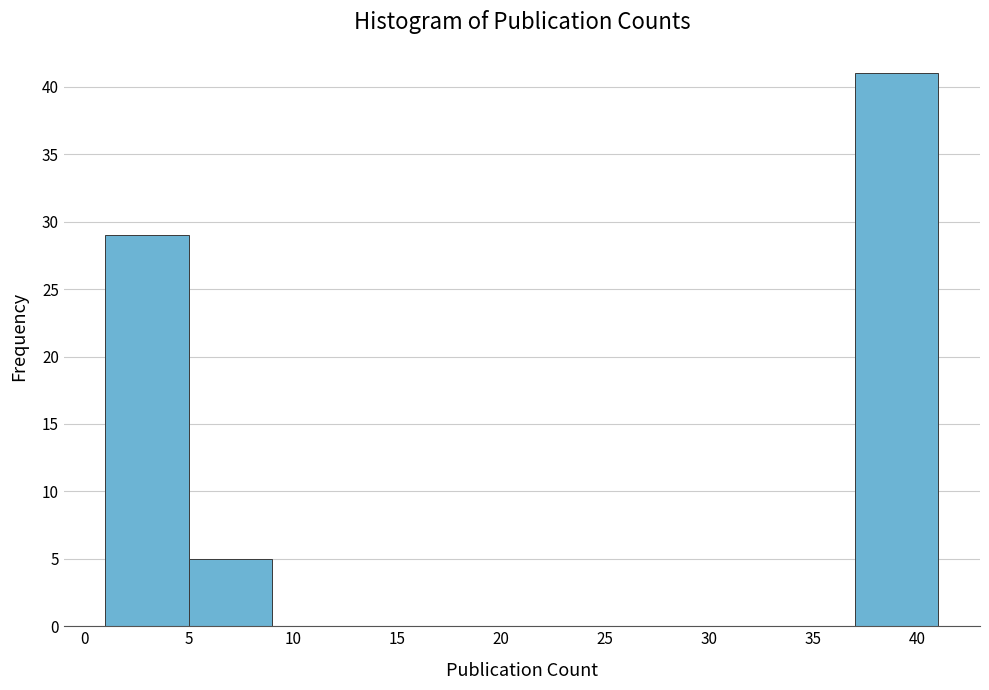

Which range on the x-axis has the tallest bar?

37 to 41